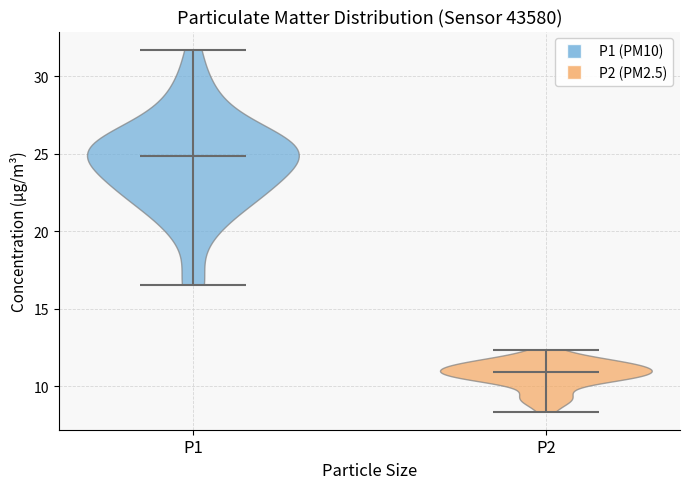

Where does the median line of the violin for P1 sit on the y-axis? The values are not printed on the chart, so give them approximately, as read against the axis.

25.0